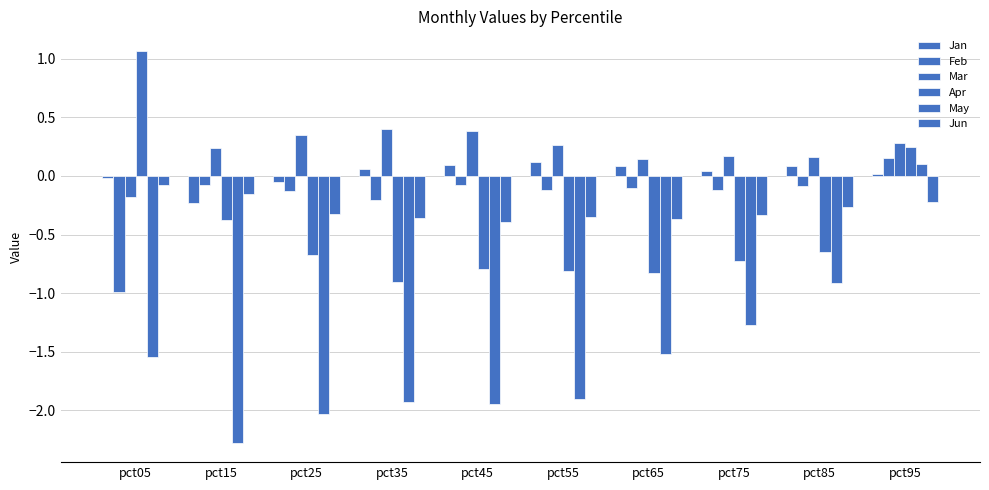

Does the chart contain any negative values?

Yes